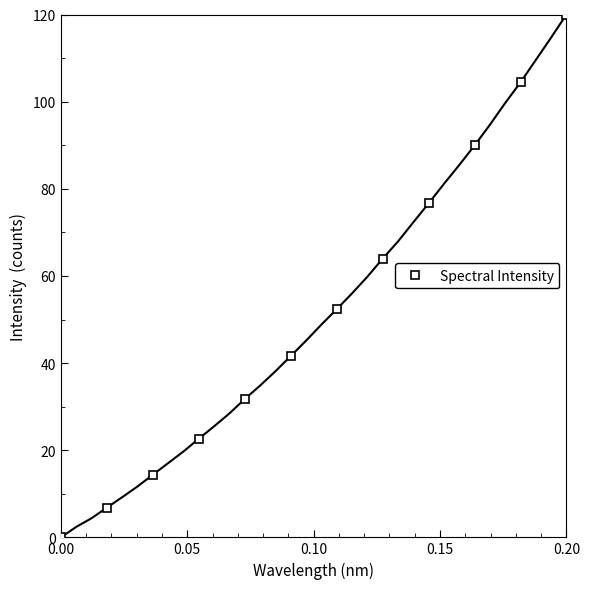

The value of Spectral Intensity at 0.20 is 50.4. True or false?

False